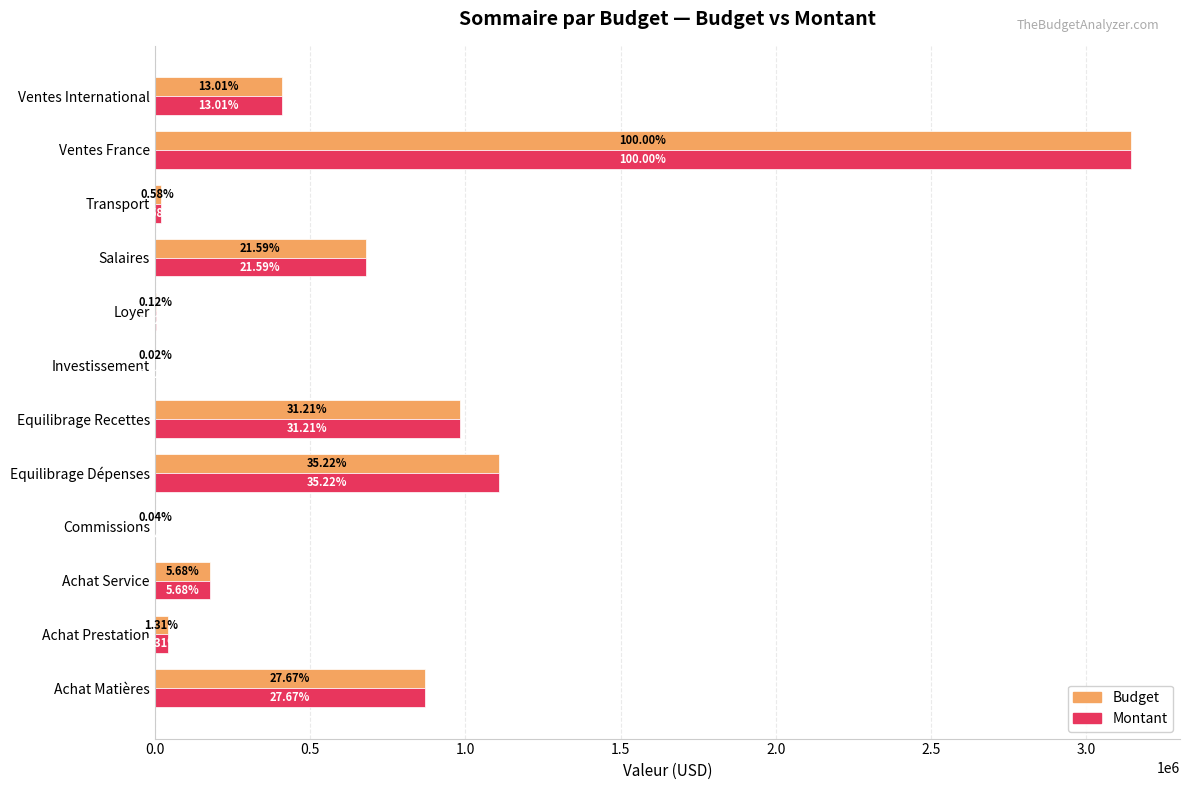

Reading left to right, list all the values displayed in this chart.

Budget: 870175.7	41237.8	178490.1	1389.9	1107592.2	981552.0	622.8	3833.6	678812.6	18336.0	3144612.3	409036.5
Montant: 870175.7	41237.8	178490.1	1389.9	1107592.2	981552.0	622.8	3833.6	678812.6	18336.0	3144612.3	409036.5